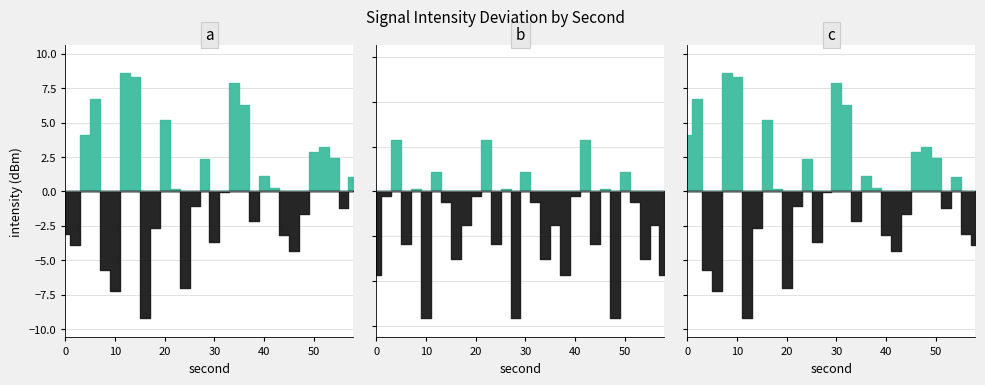

How many times do intensity_panel_b and intensity_panel_a cross each other?

14